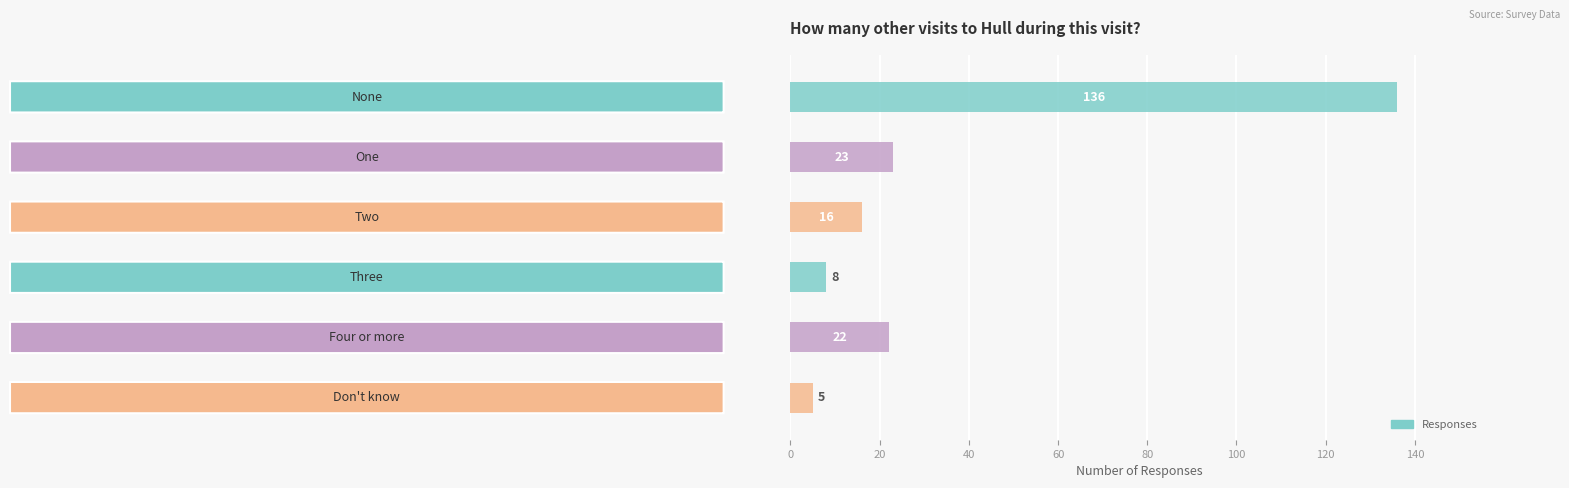

How many data points does each series have?

6